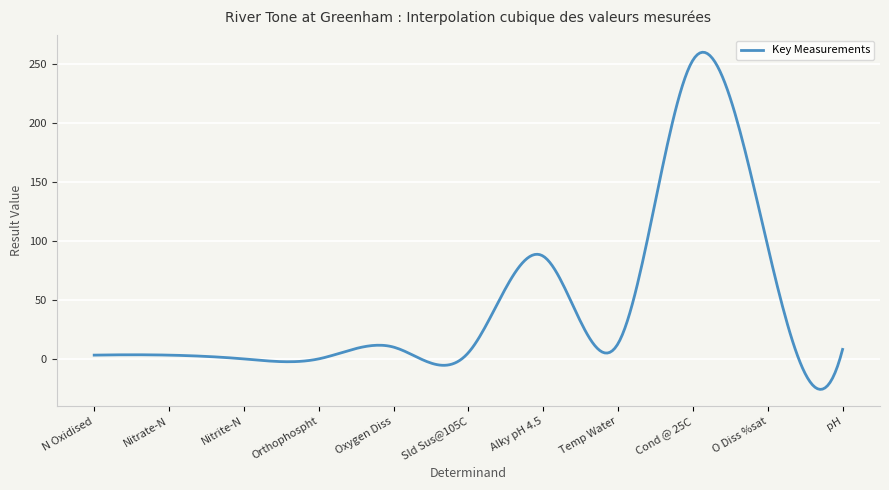

What is the greatest value displayed?

259.7